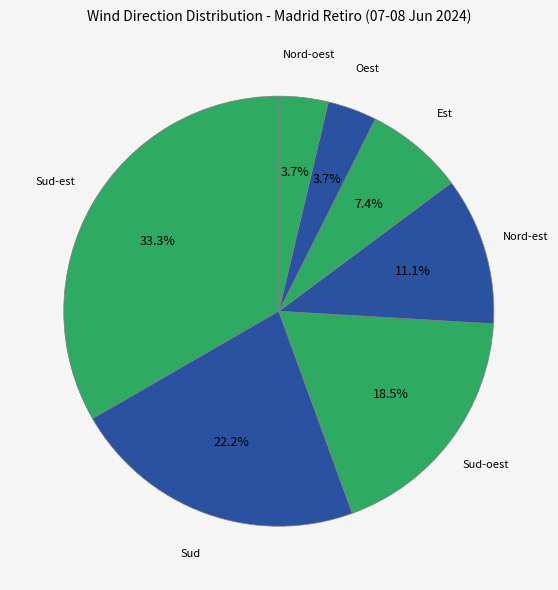

Which category has the biggest portion of the pie?

Sud-est